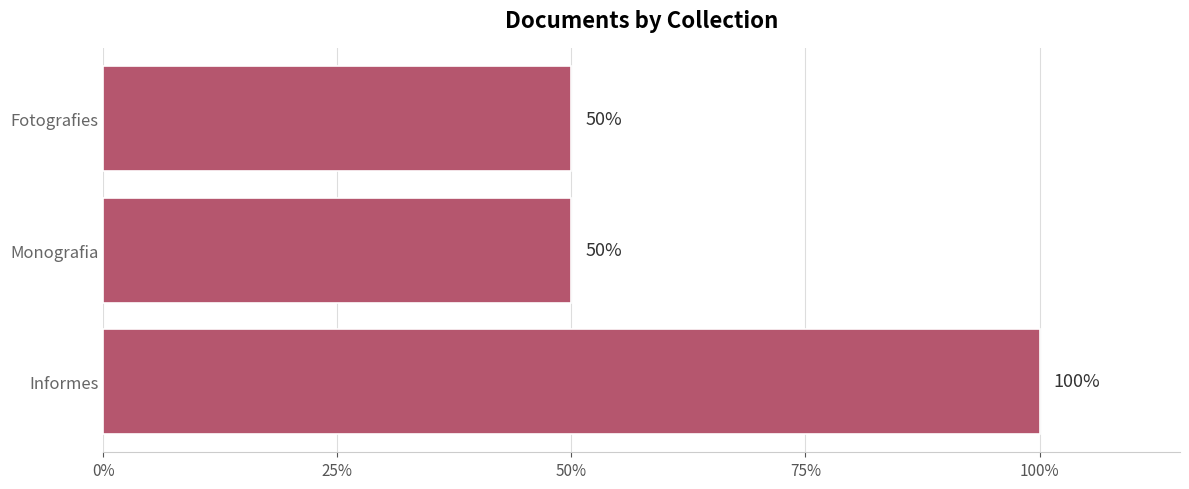

What is the difference between the values at Fotografies and Informes?

50